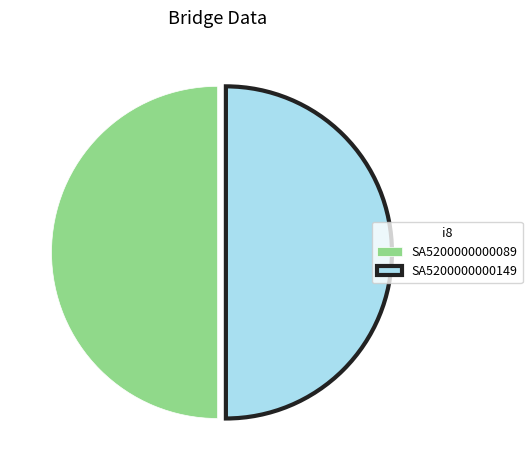

True or false: SA5200000000149 accounts for 39% of the total.

False